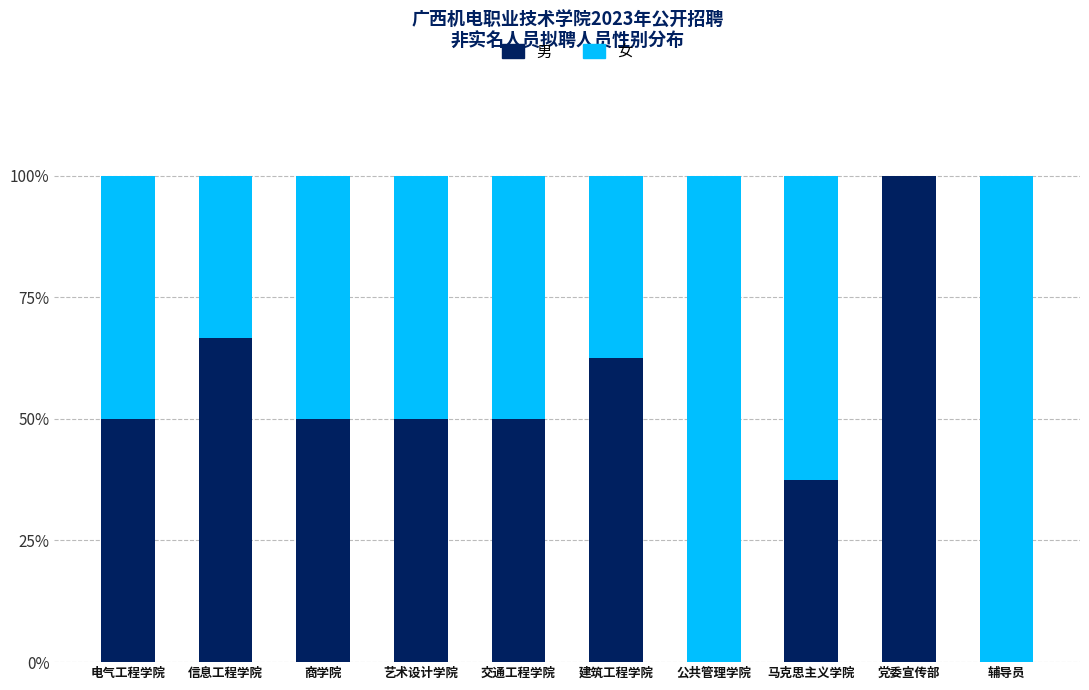

Reading right to left, what are the values for 男?

辅导员=0.0	党委宣传部=100.0	马克思主义学院=37.5	公共管理学院=0.0	建筑工程学院=62.5	交通工程学院=50.0	艺术设计学院=50.0	商学院=50.0	信息工程学院=66.7	电气工程学院=50.0